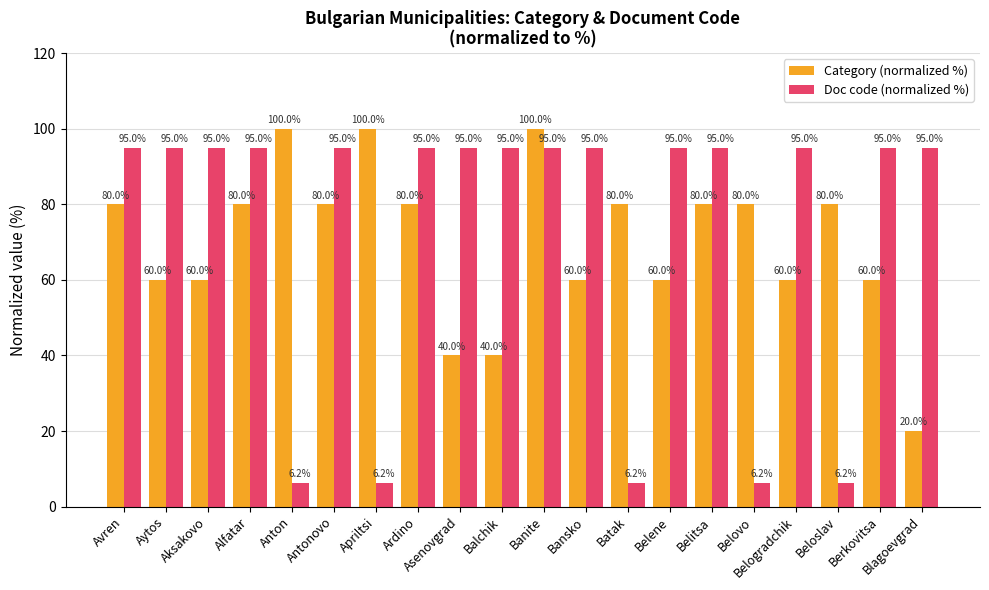

What is the label of the 20th bar from the right?

Avren